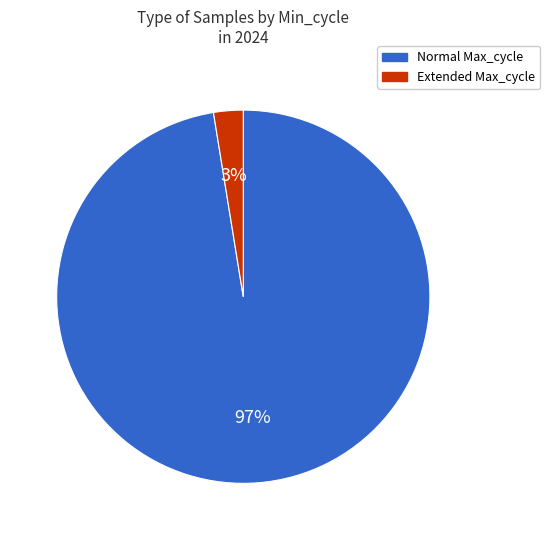

Which has a higher value, Extended Max_cycle or Normal Max_cycle?

Normal Max_cycle